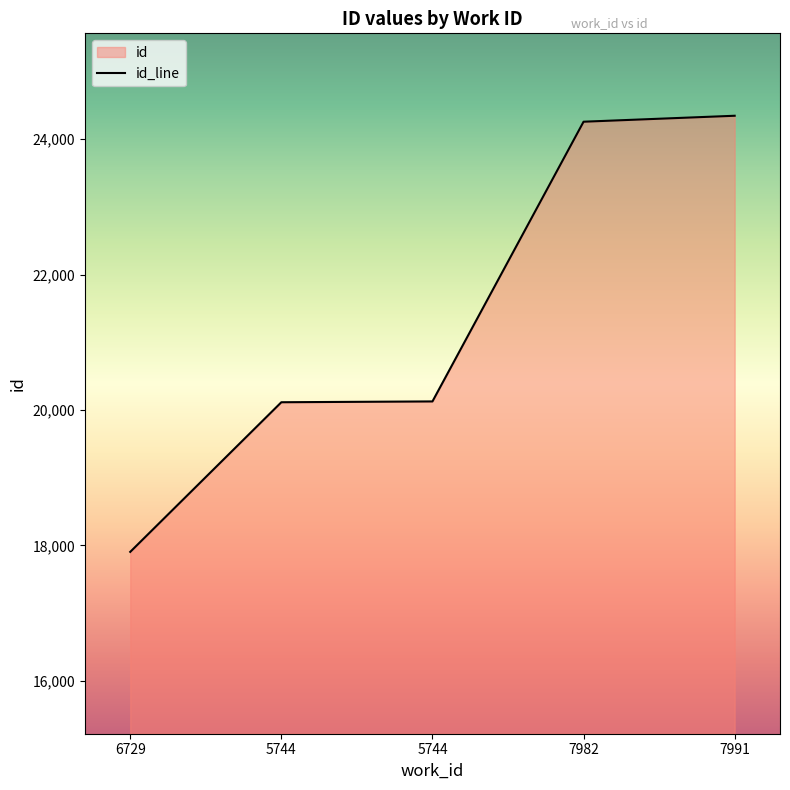

How many lines are shown in the chart?

1